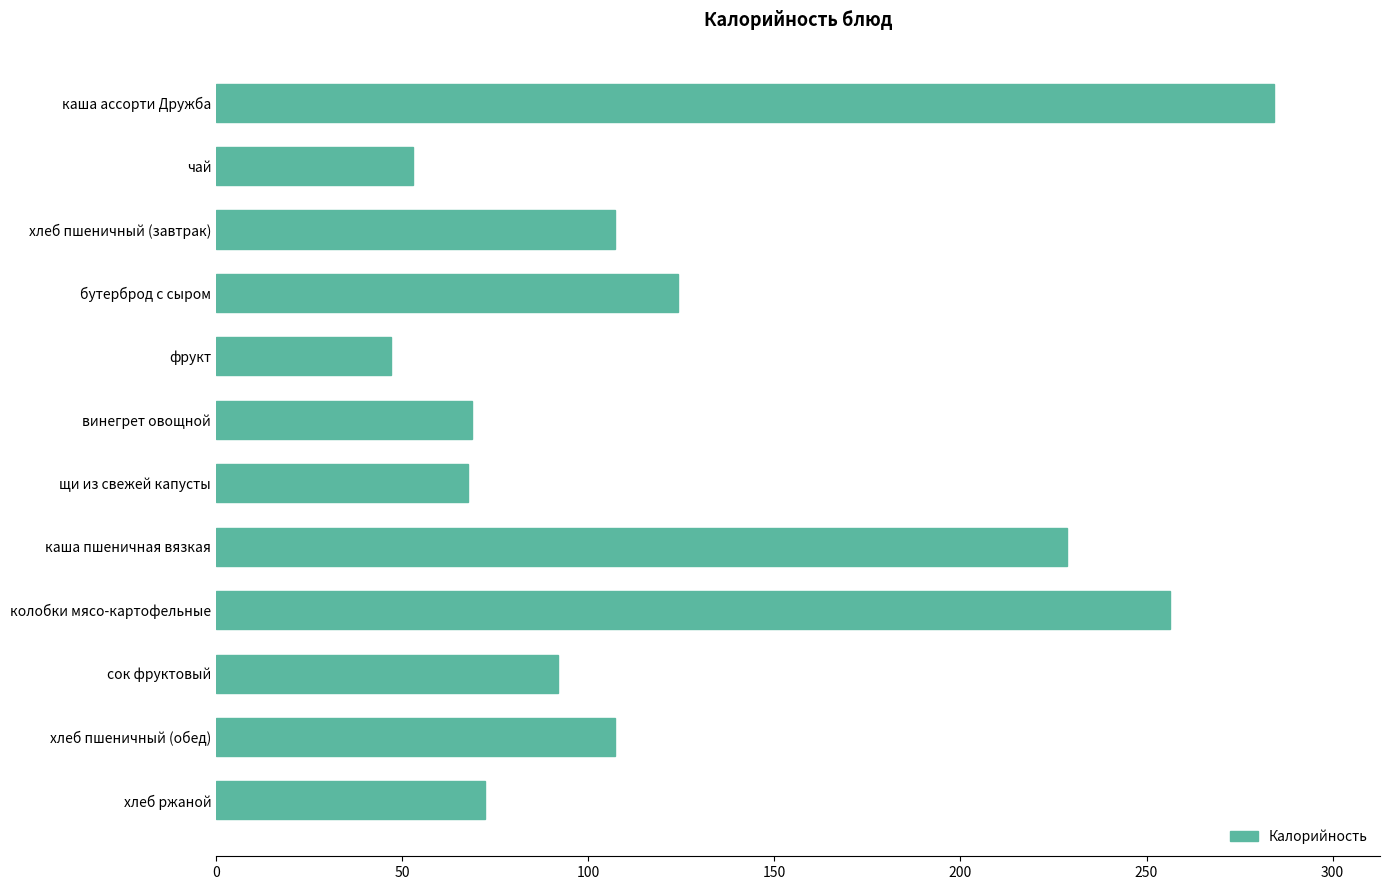

What is the sum of the values at винегрет овощной and фрукт?

115.8